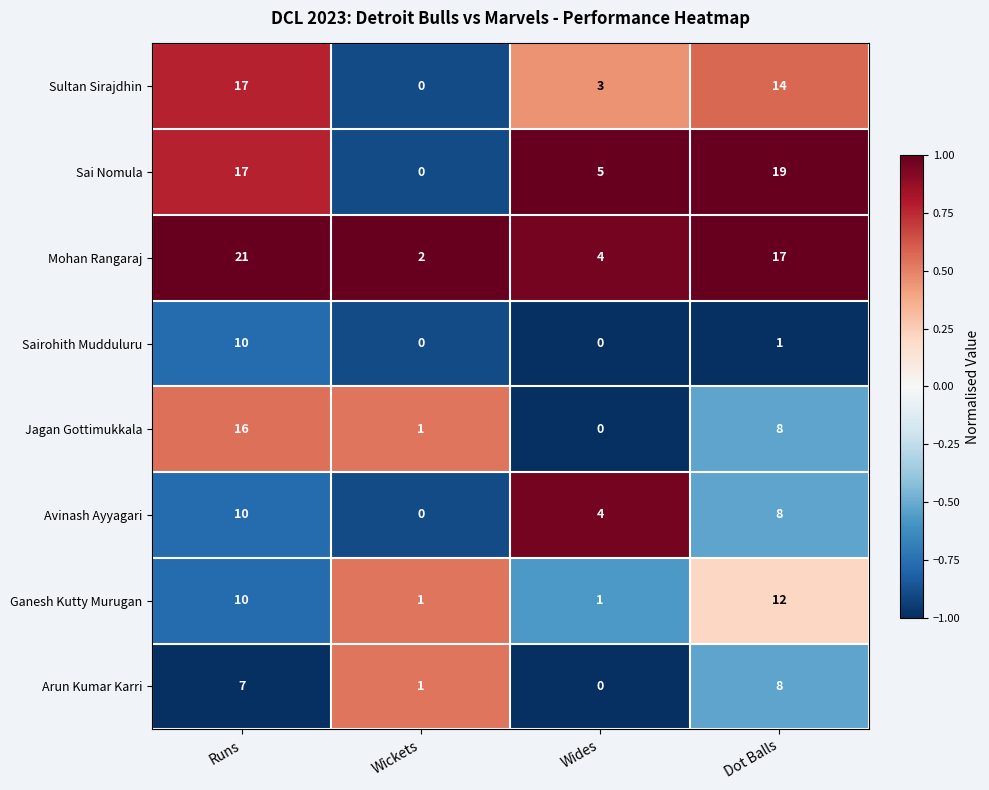

What is the difference between the maximum and minimum values in the Sultan Sirajdhin series?

17